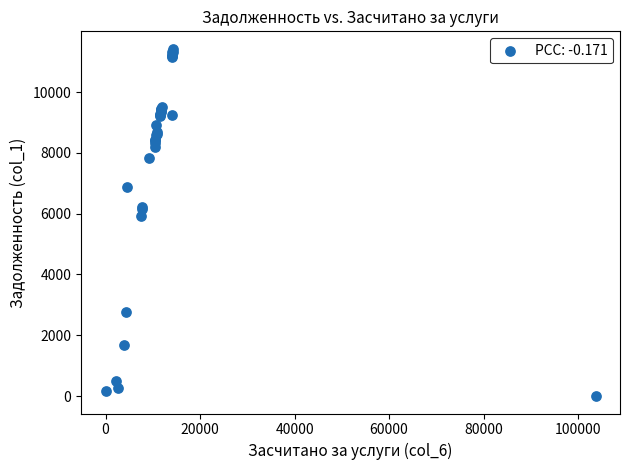

What Y value in the scatter plot is closest to 5712?

5913.6